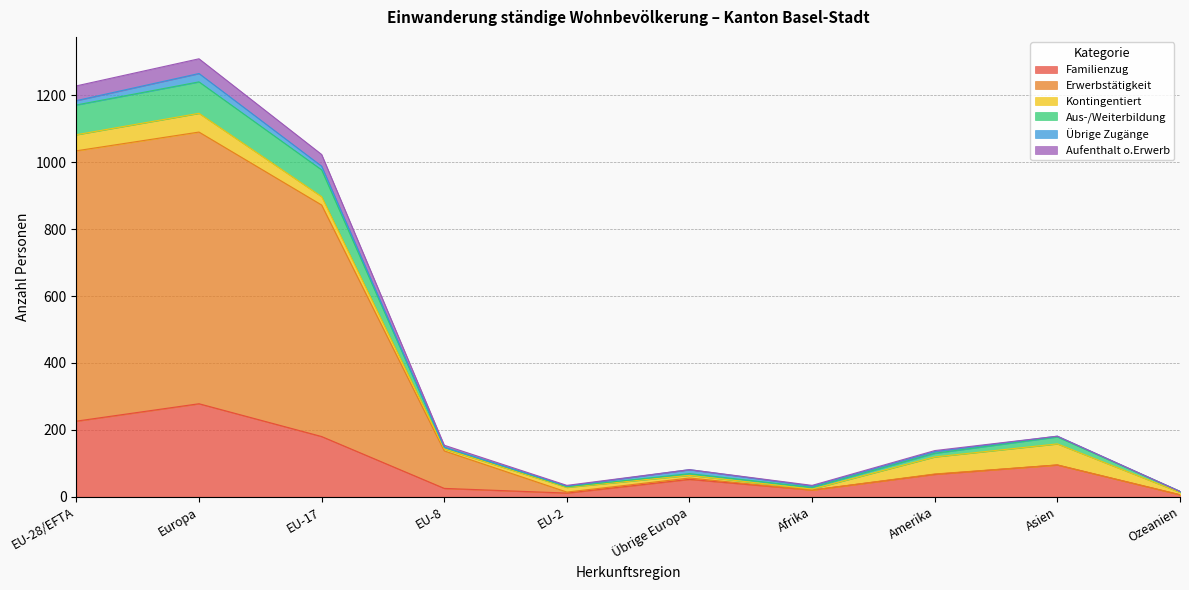

What is the highest value of the Familienzug series?

278